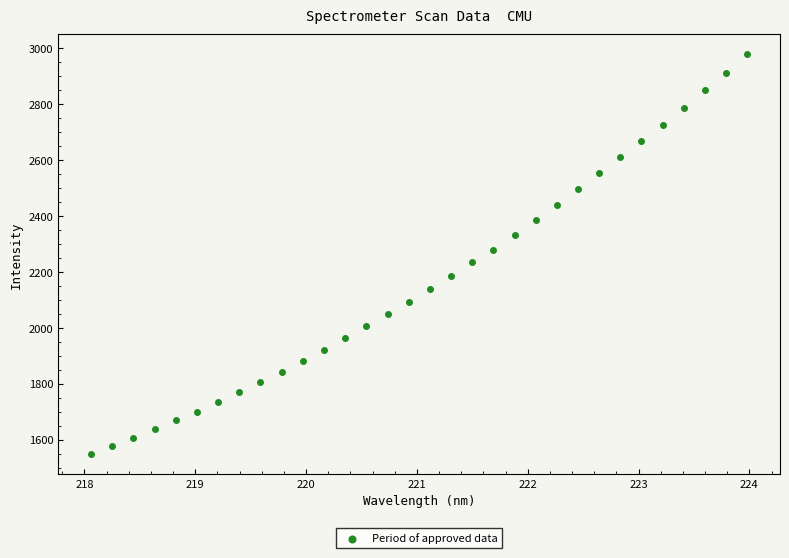

What is the range of X values (max minus min)?

5.9